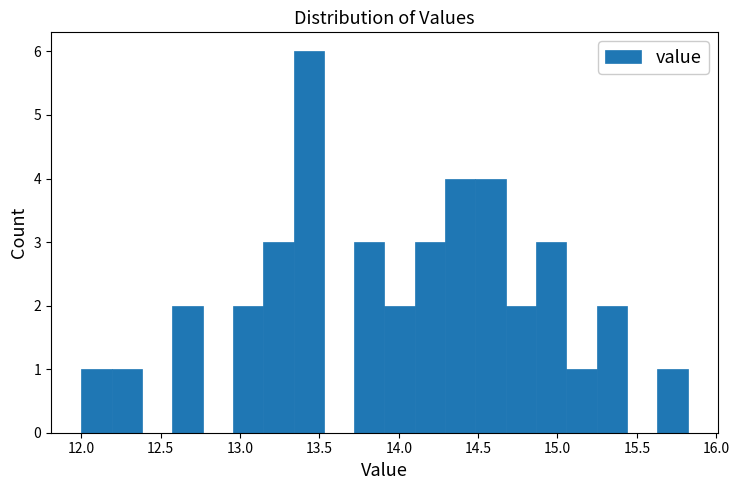

Around what value on the x-axis is the tallest bar? Give the approximate position of its centre, as read against the axis.

13.45